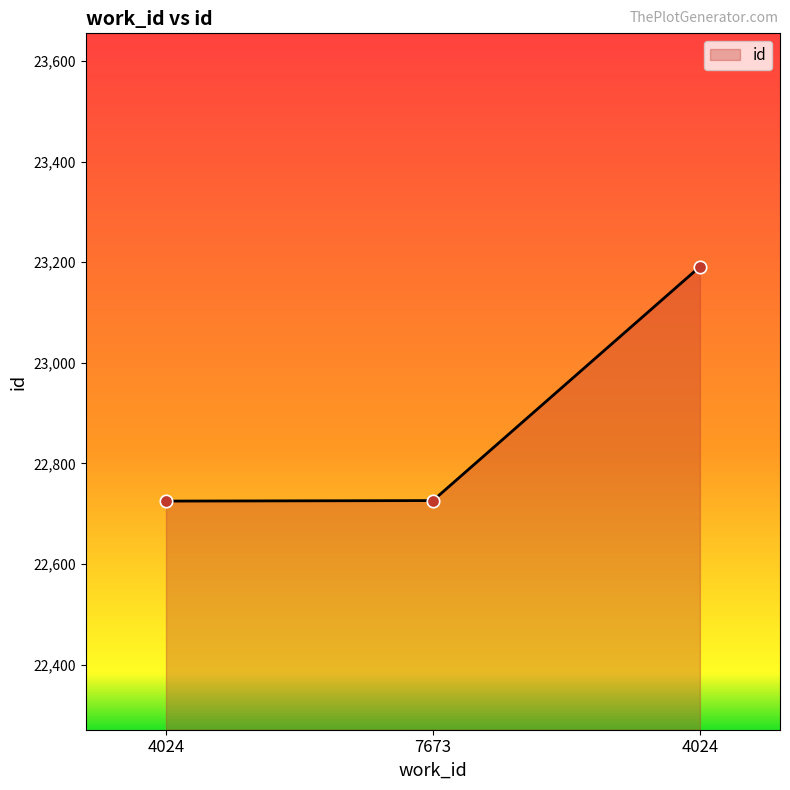

Which has a higher value, 4024 or 4024?

4024